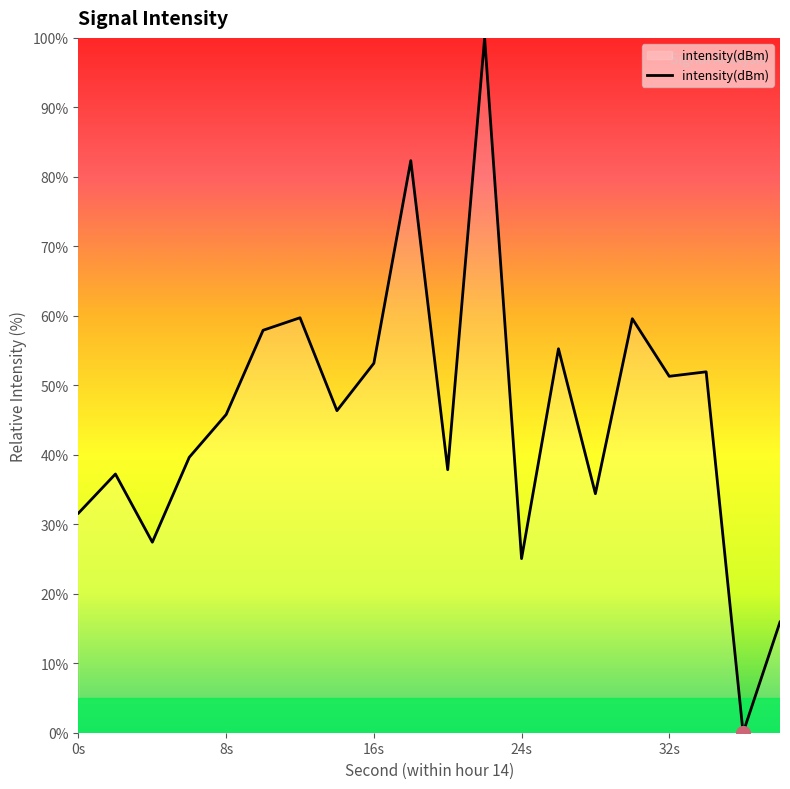

What is the difference between the maximum and minimum values?

100.0